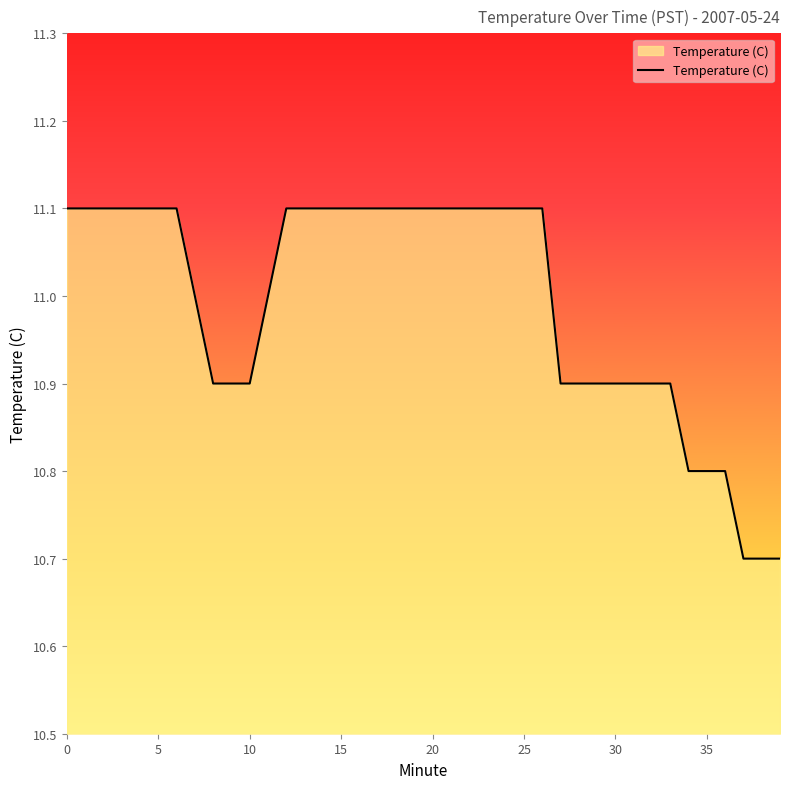

What is the difference between the second highest and minimum values?

0.4